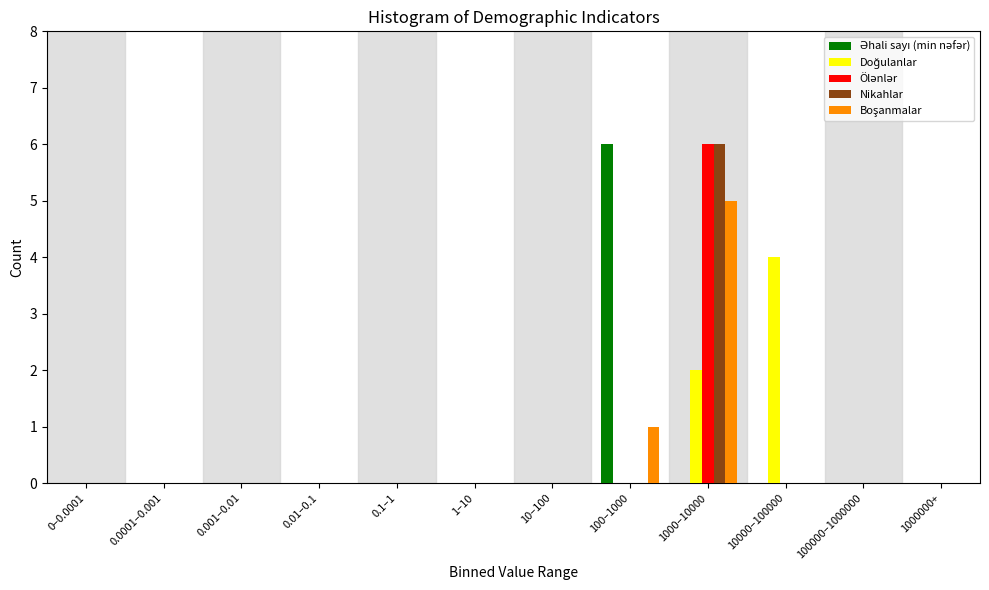

What is the maximum value shown in the chart?

6